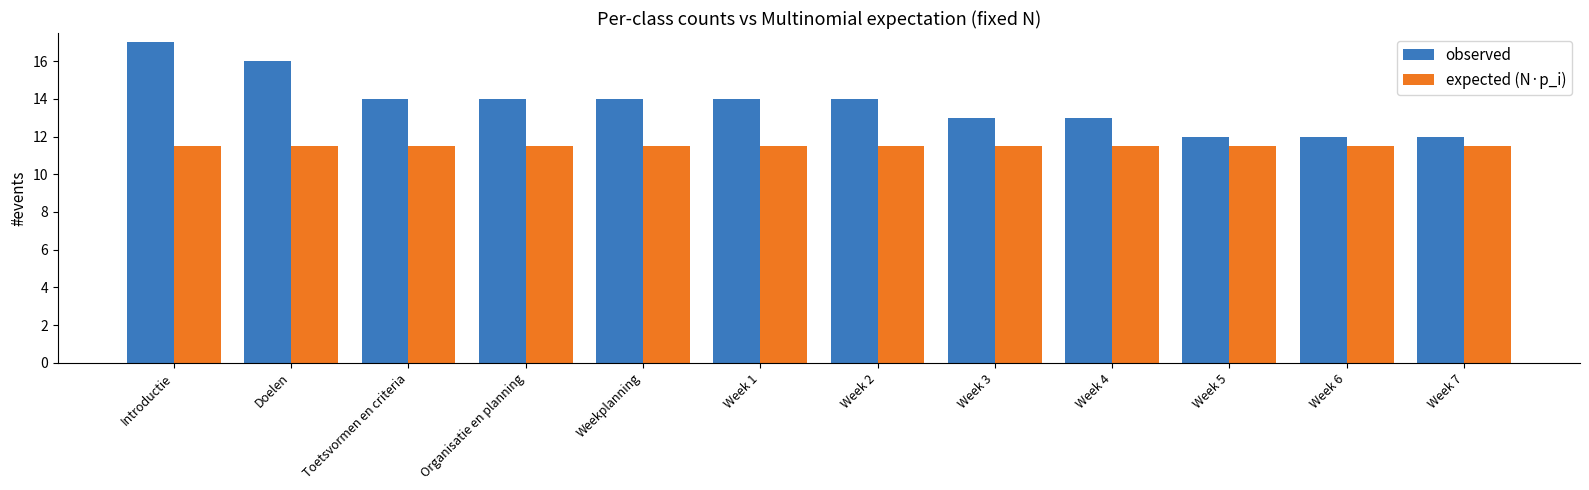

Is the value of expected (N·p_i) at Week 5 greater than the value of observed at Toetsvormen en criteria?

No